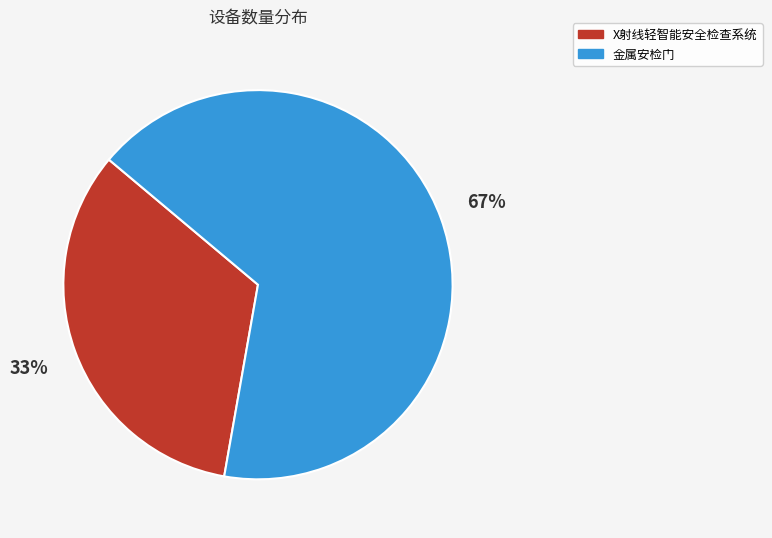

Count the number of slices in the pie.

2